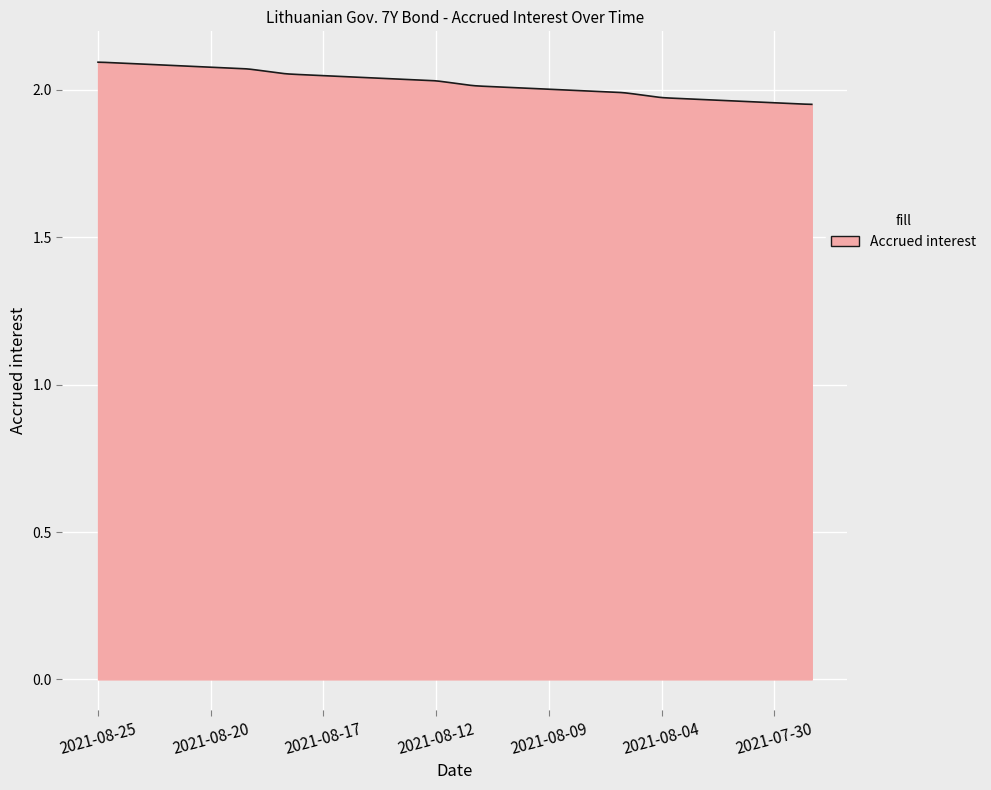

What is the value of the 4th point from the left?

2.1